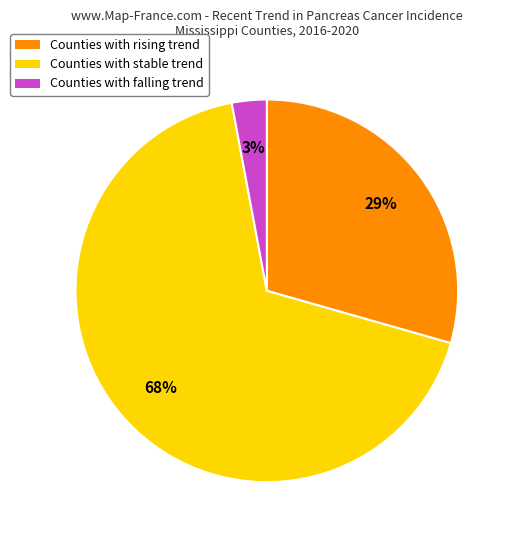

Is there a majority slice in this chart?

Yes